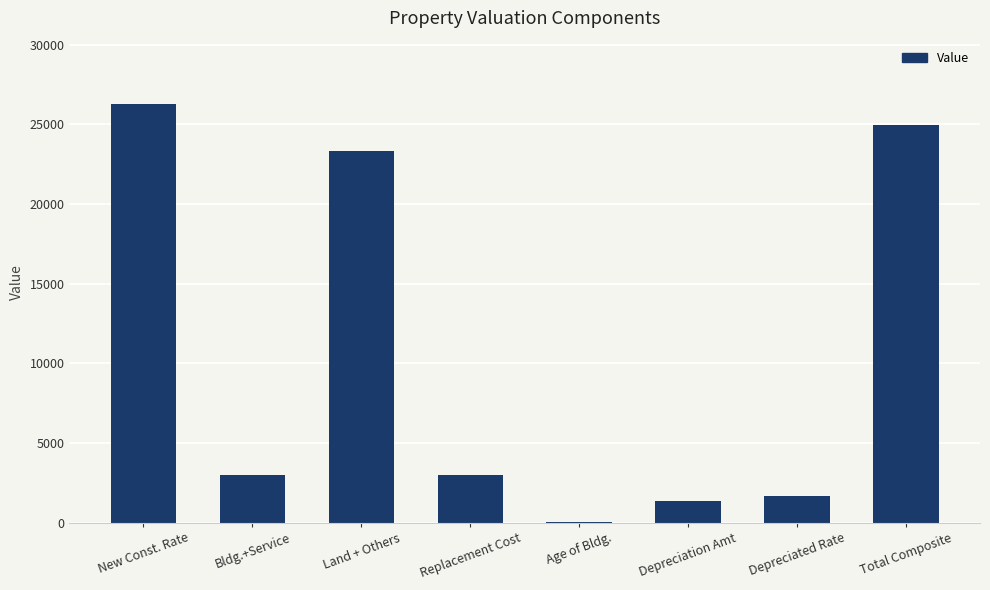

The chart shows a value of 33484 at Land + Others. True or false?

False